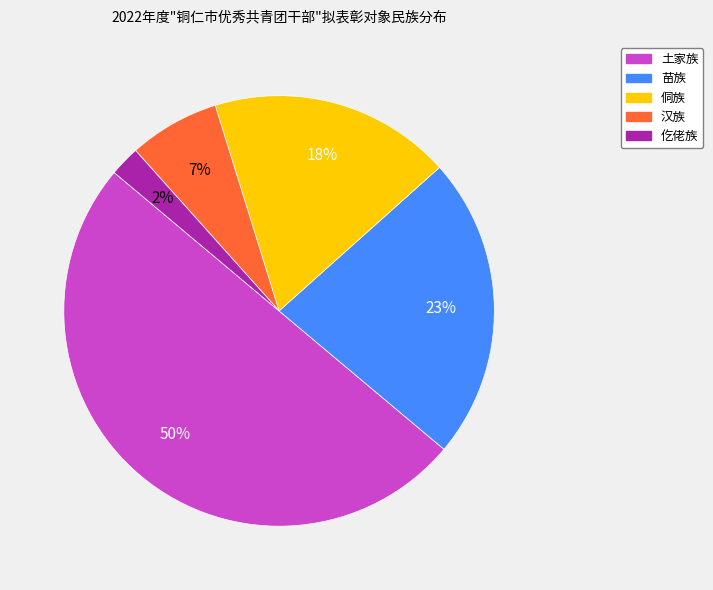

To the nearest percent, what is the difference between the largest and smallest slice percentages?

48%